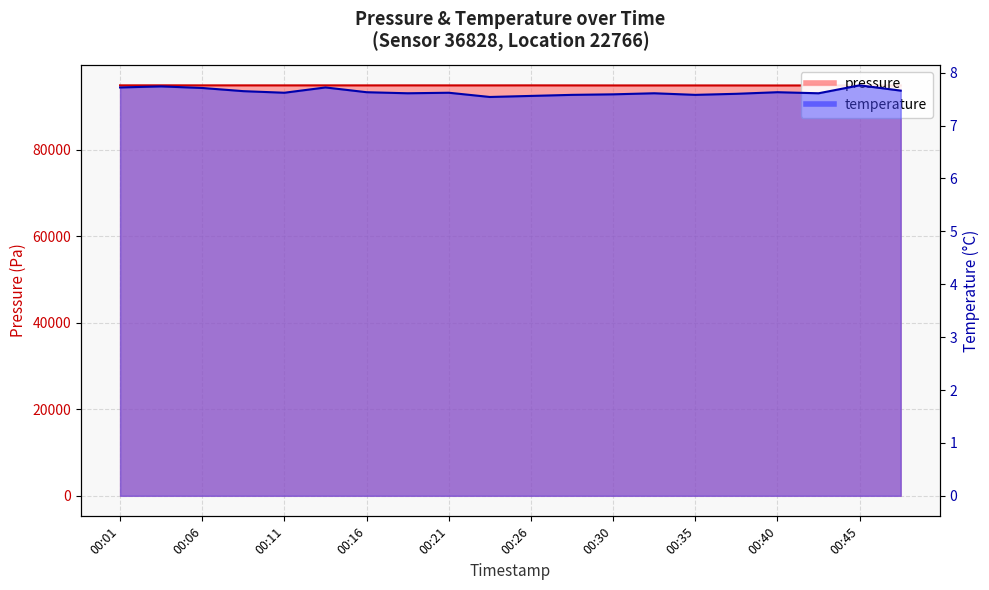

Where is temperature nearest to the value 7?

00:23